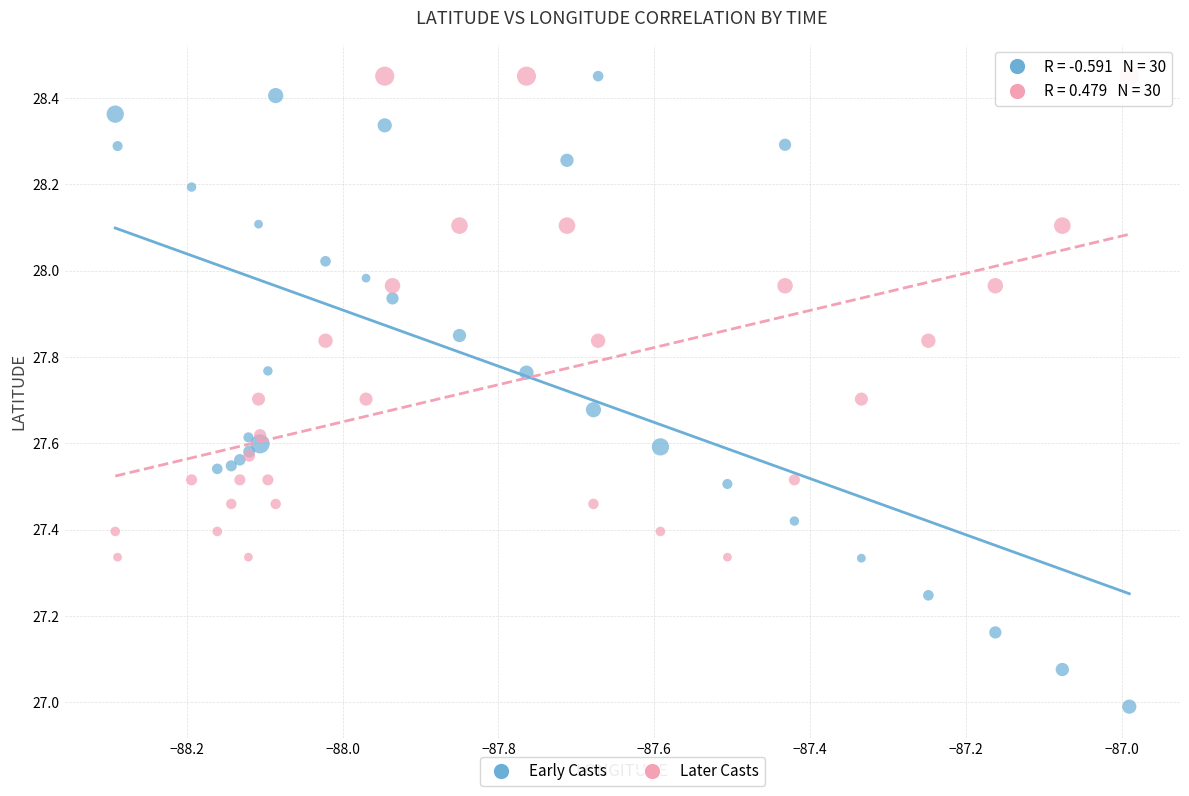

Which series has the widest spread of Y values?

Early Casts